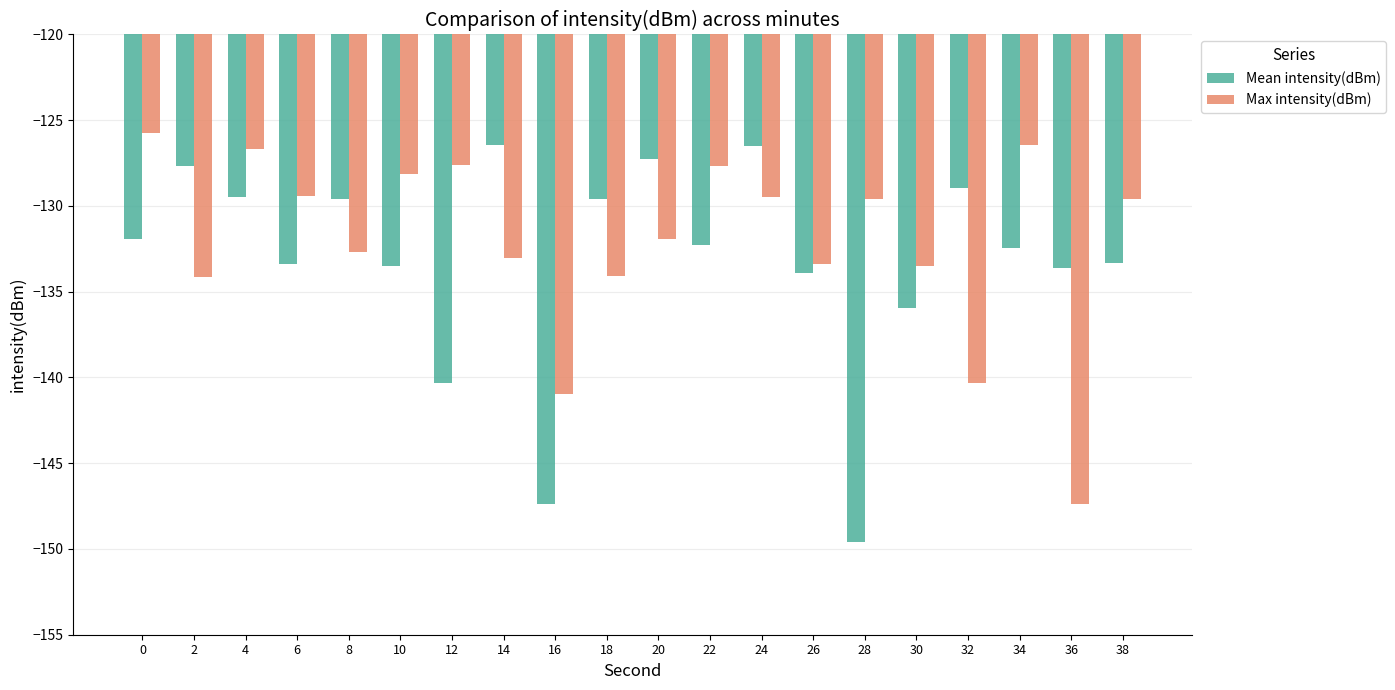

What is the total value across all series at 8?

-262.3